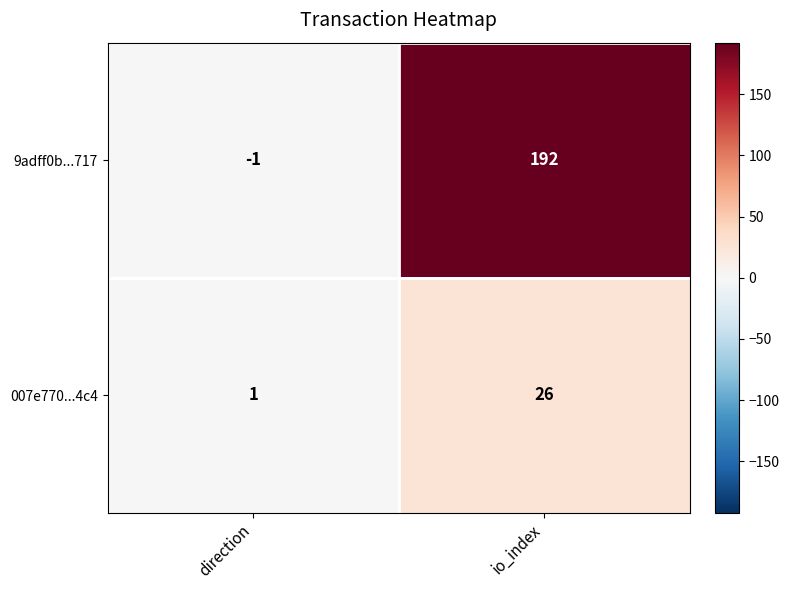

What is the average value of the 007e770...4c4 series?

14